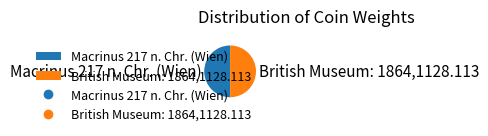

Is it true that Macrinus 217 n. Chr. (Wien) is 50% of the pie?

True